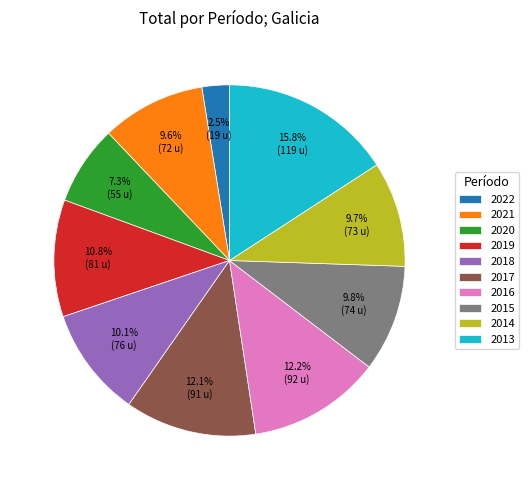

To the nearest percent, what portion does 2020 represent?

7%